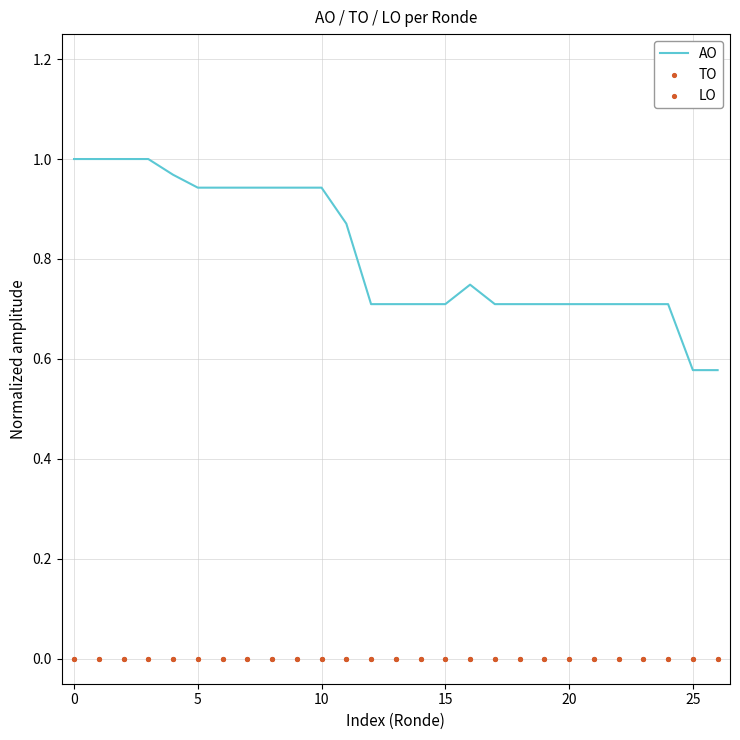

What are all the series names shown in the legend?

AO, TO, LO